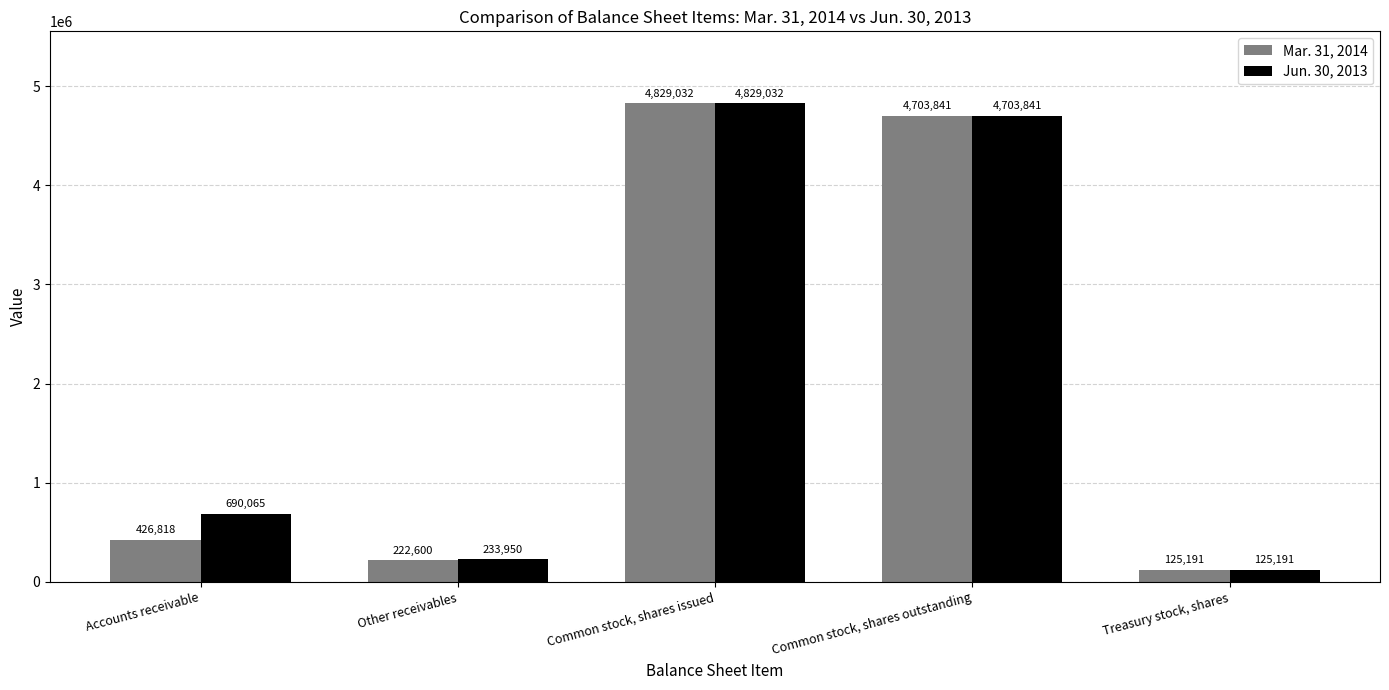

Count the number of categories in the chart.

5